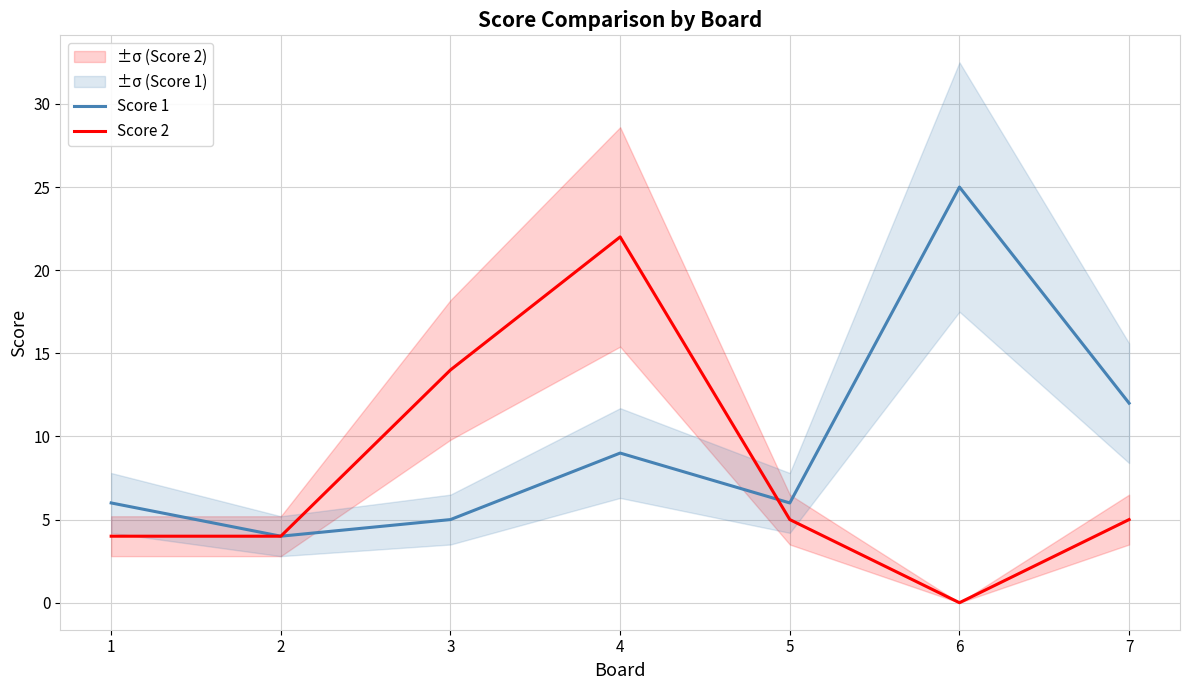

Rank the series by their maximum value, from lowest to highest.

Score 2, Score 1